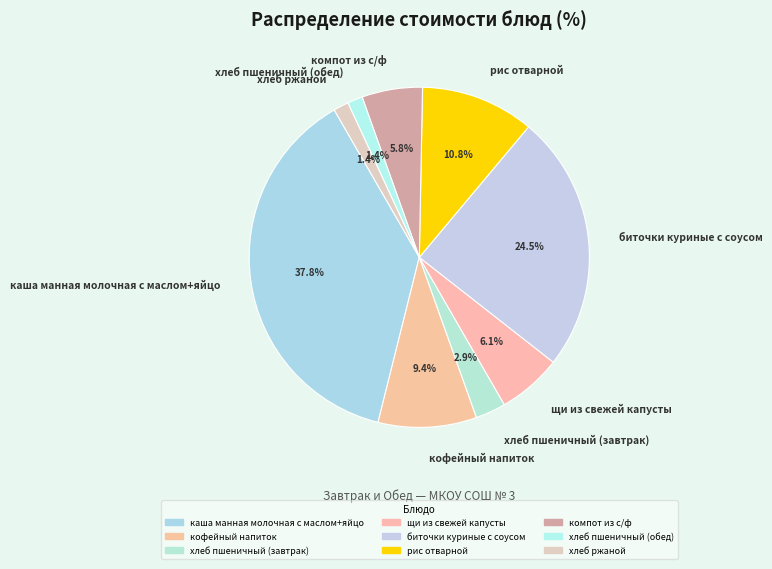

Does кофейный напиток account for over 50% of the chart?

No